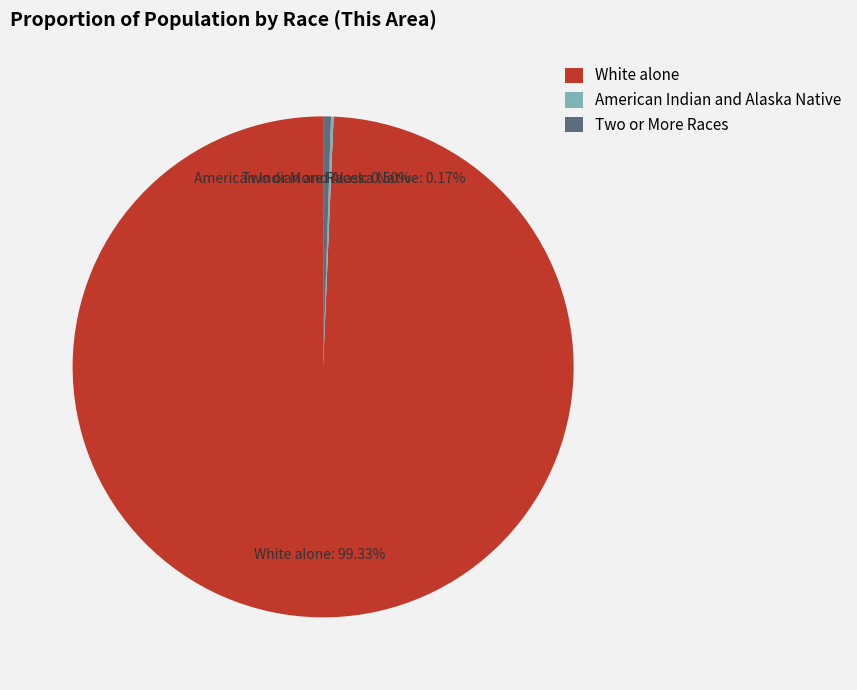

What is the largest slice in the pie chart?

White alone